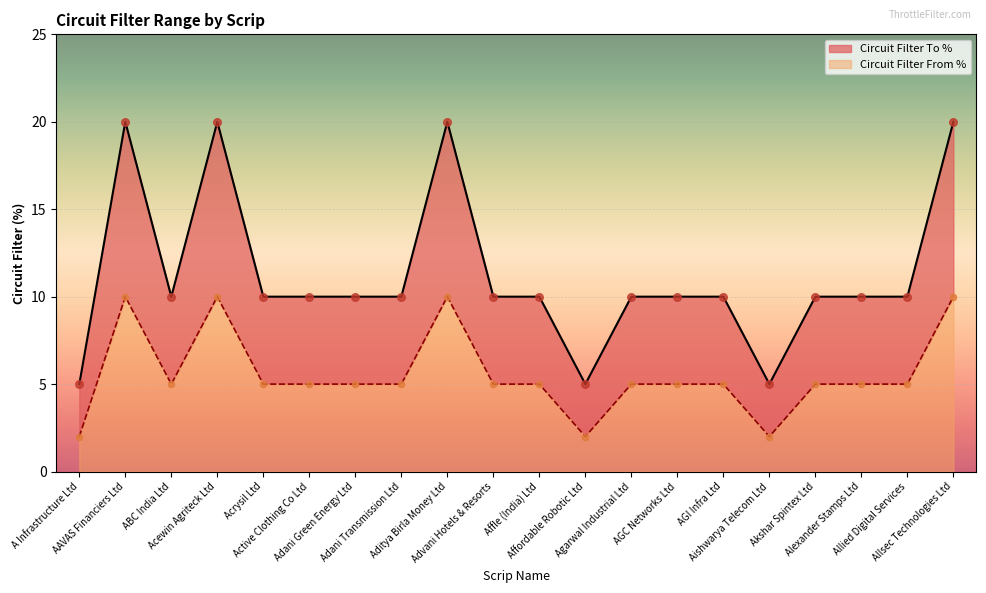

Which series has the widest spread of Y values?

Circuit Filter To %